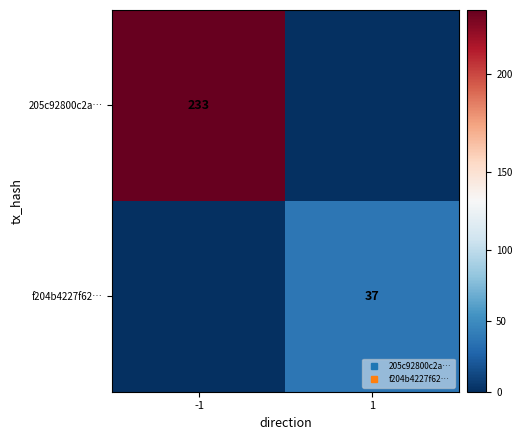

What is the sum of the 205c92800c2a… values at 1 and -1?

233